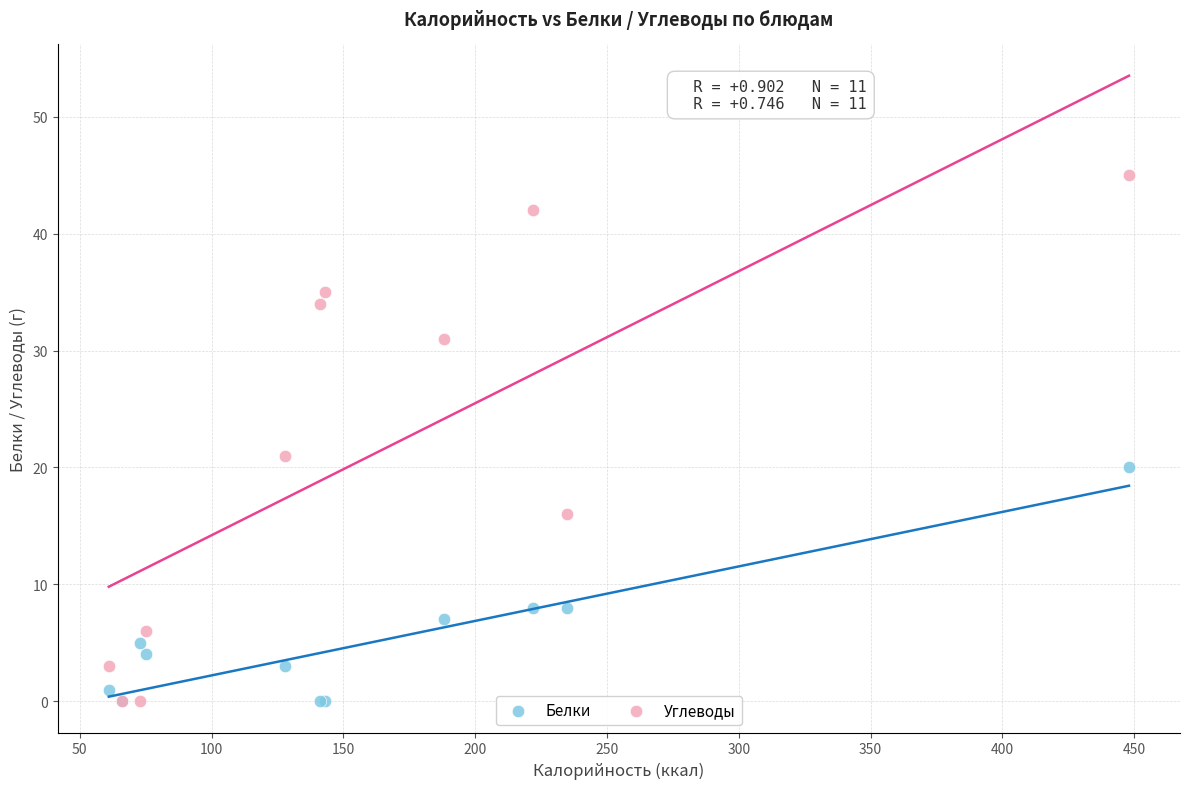

What are all the series names shown in the legend?

Белки, Углеводы